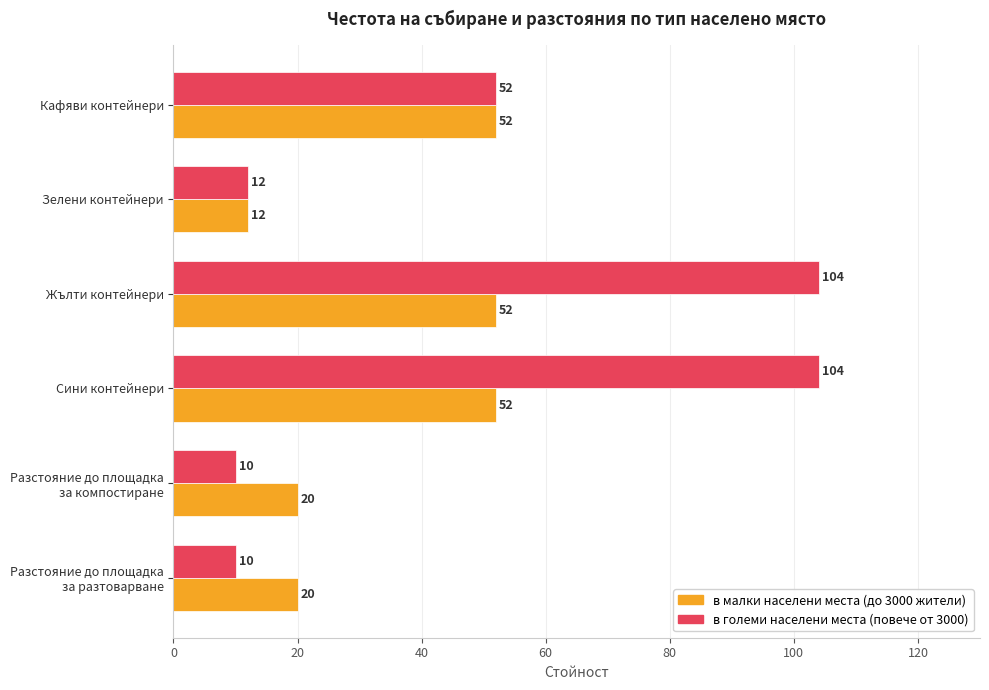

List the series in order of their overall mean, highest first.

в големи населени места (повече от 3000), в малки населени места (до 3000 жители)